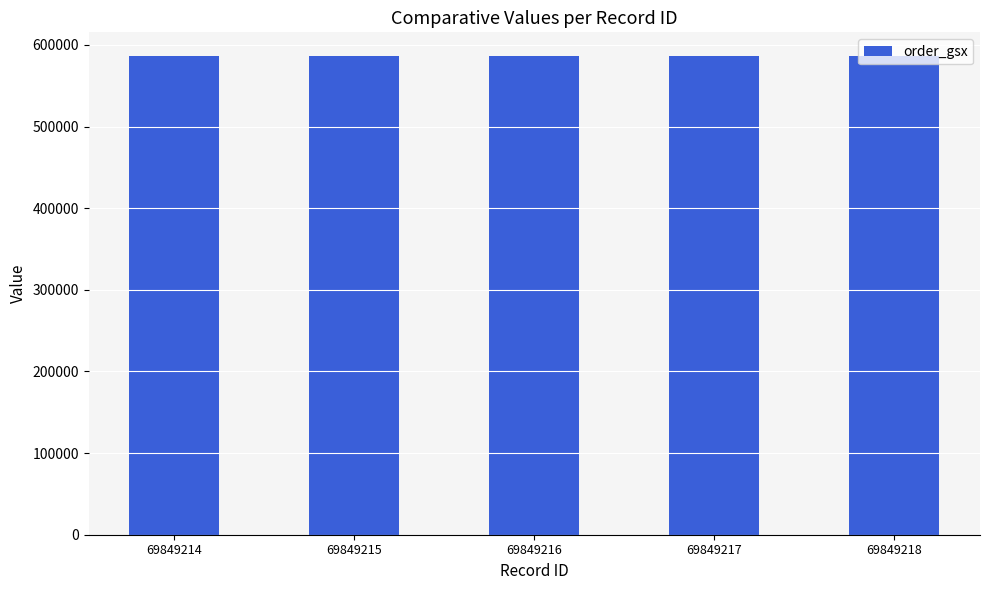

Read the order_gsx value at 69849214.

586074